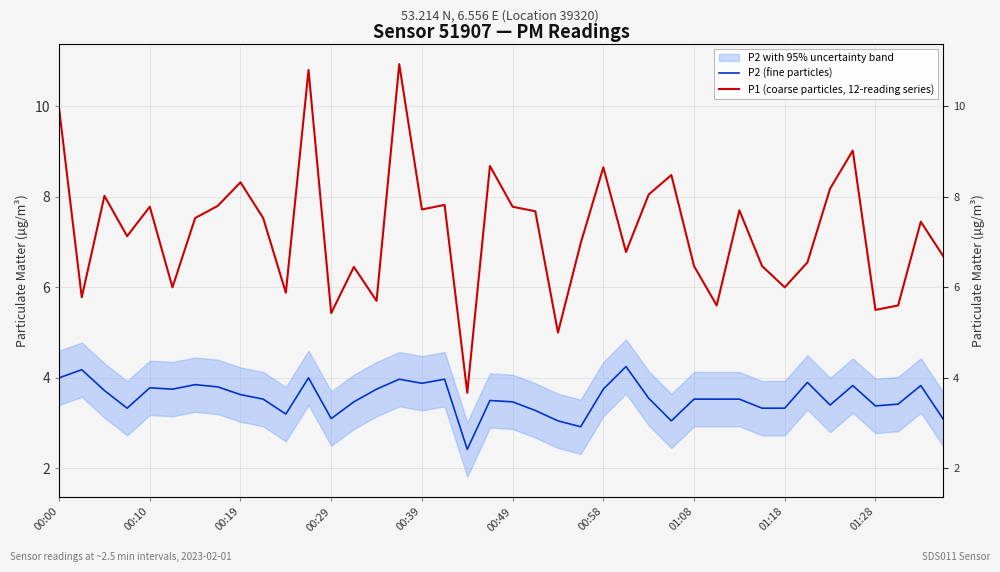

Which series has the widest spread of values?

P1 (coarse particles, 12-reading series)